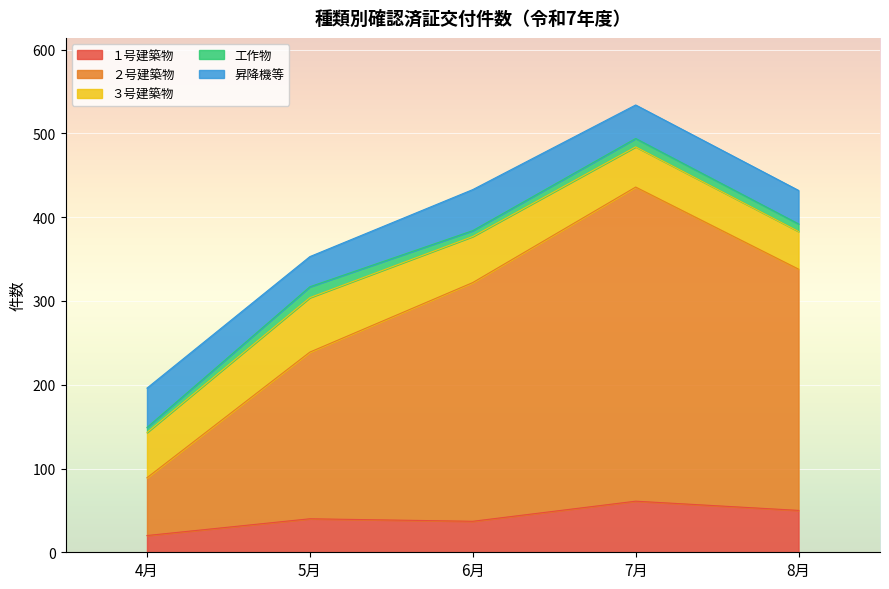

Count the number of data series in this chart.

5